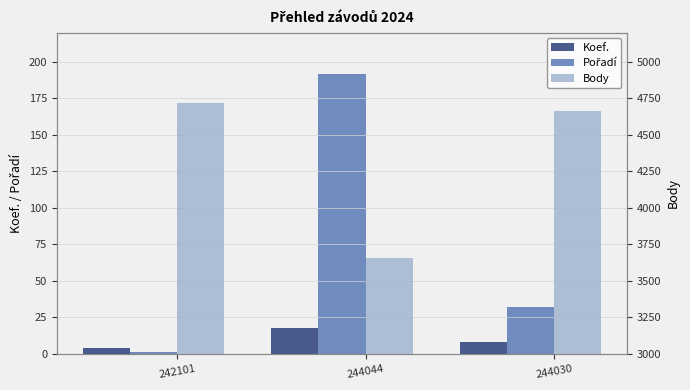

What position from the left is 244030?

3